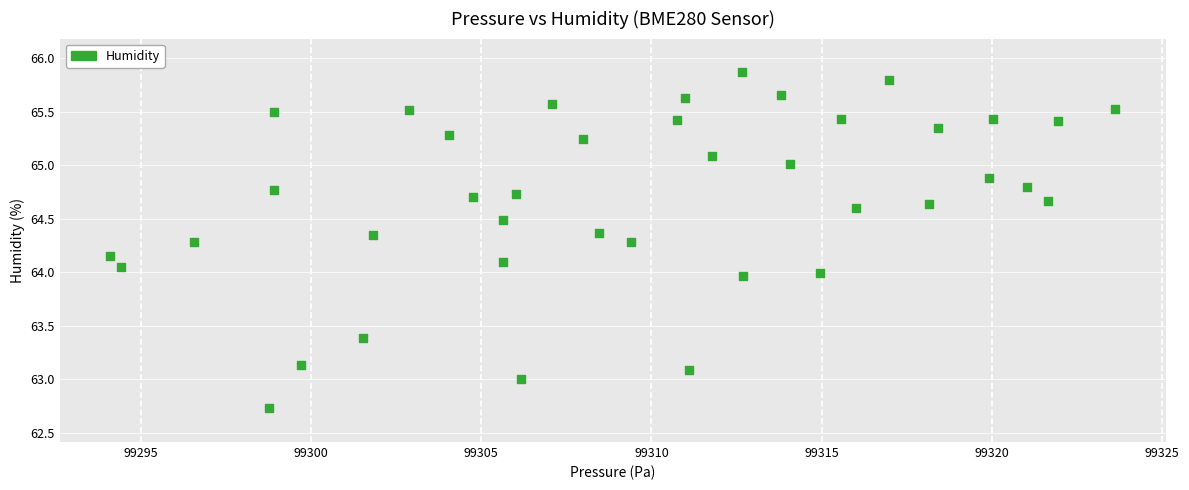

What is the range of Y values (max minus min)?

3.1